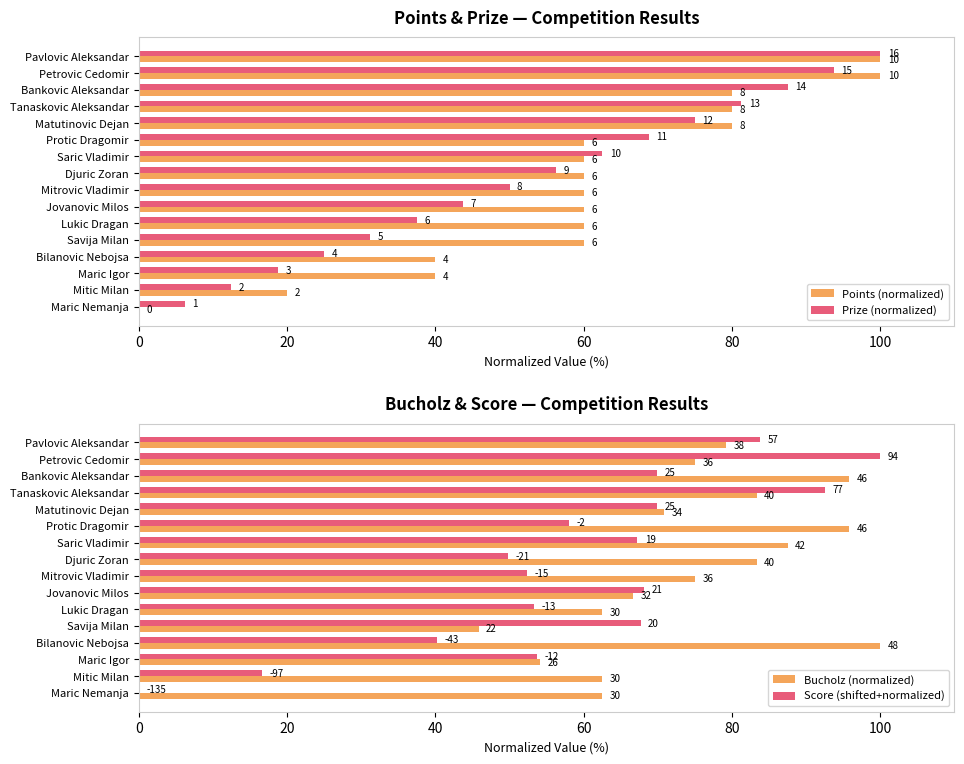

Which series changed the most between Mitrovic Vladimir and Bilanovic Nebojsa?

Prize (normalized)